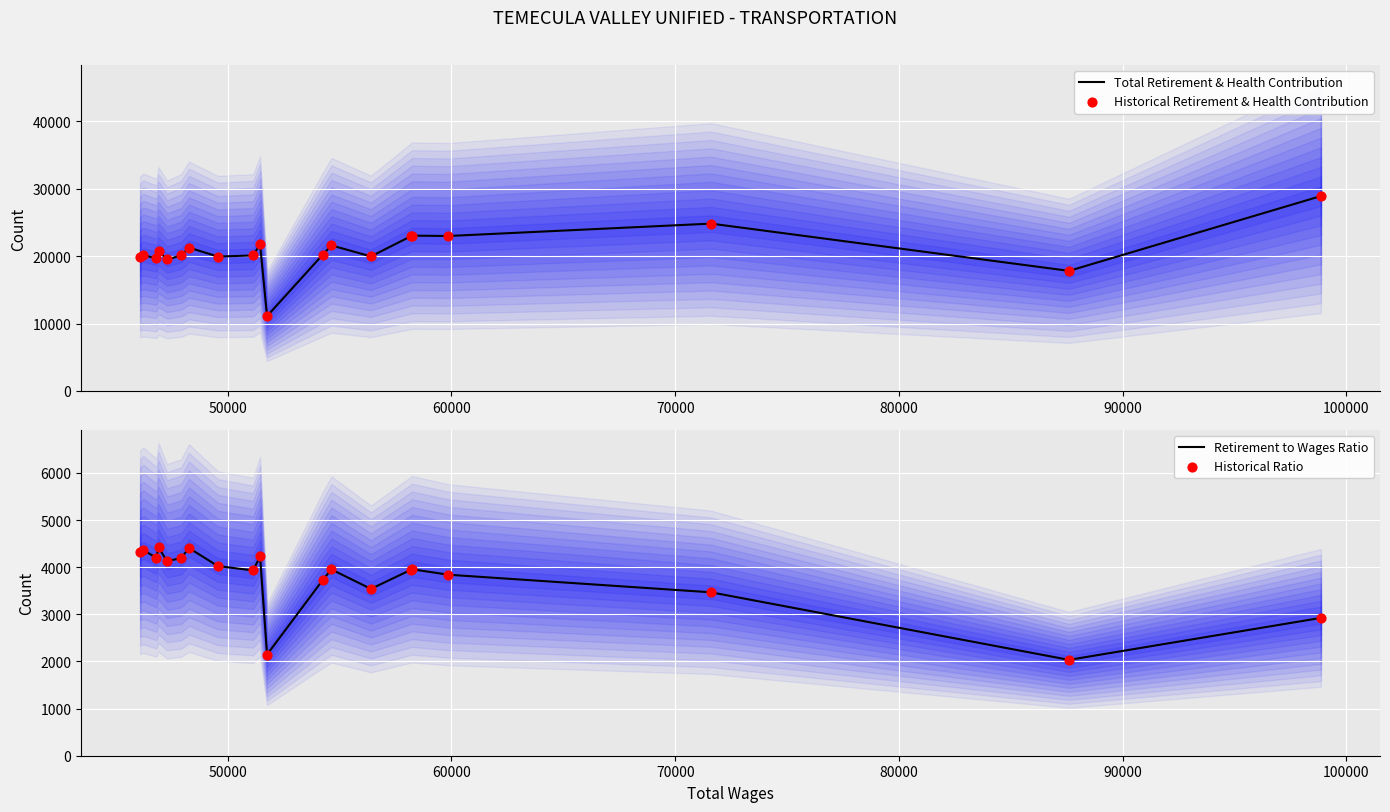

Which series has the largest Y range (max minus min)?

Total Retirement & Health Contribution